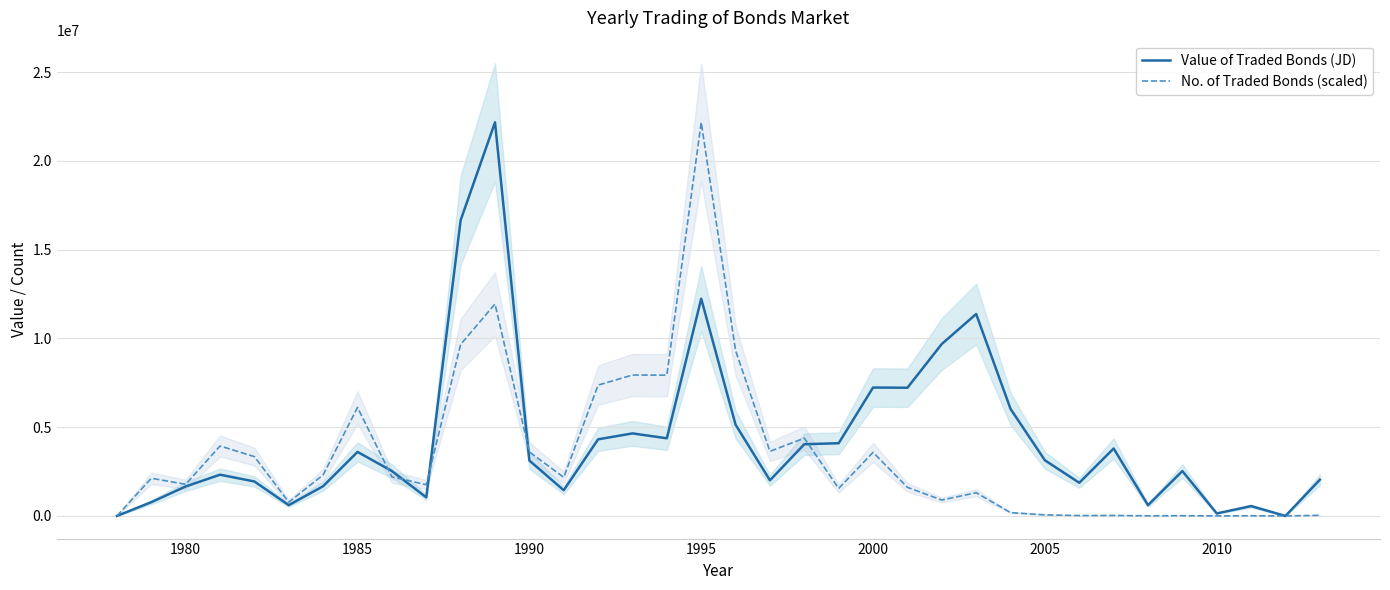

How many intersections are there between No. of Traded Bonds (scaled) and Value of Traded Bonds (JD)?

5